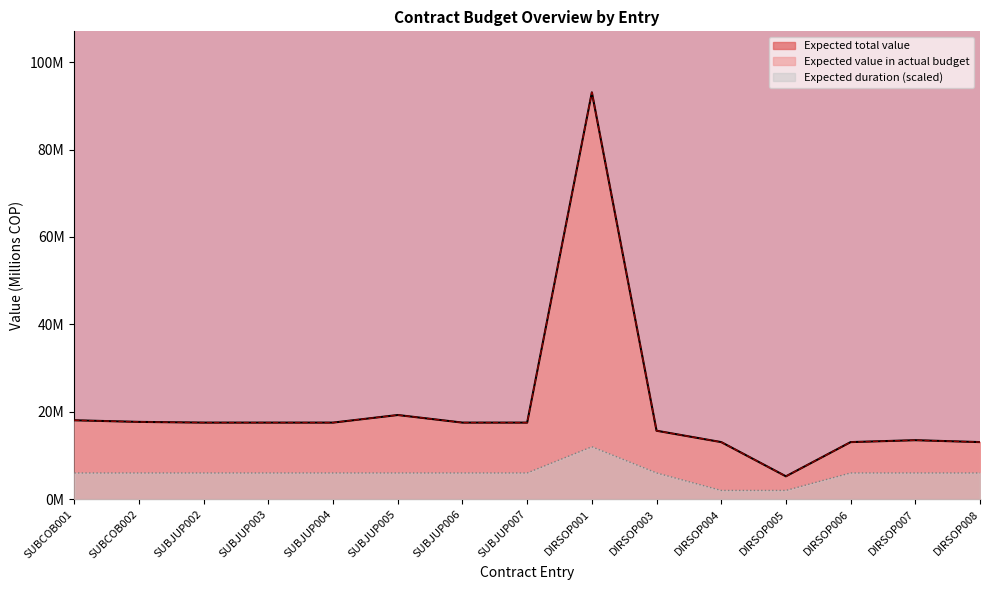

Between SUBJUP002 and SUBJUP006, which series saw the biggest shift?

Expected total value